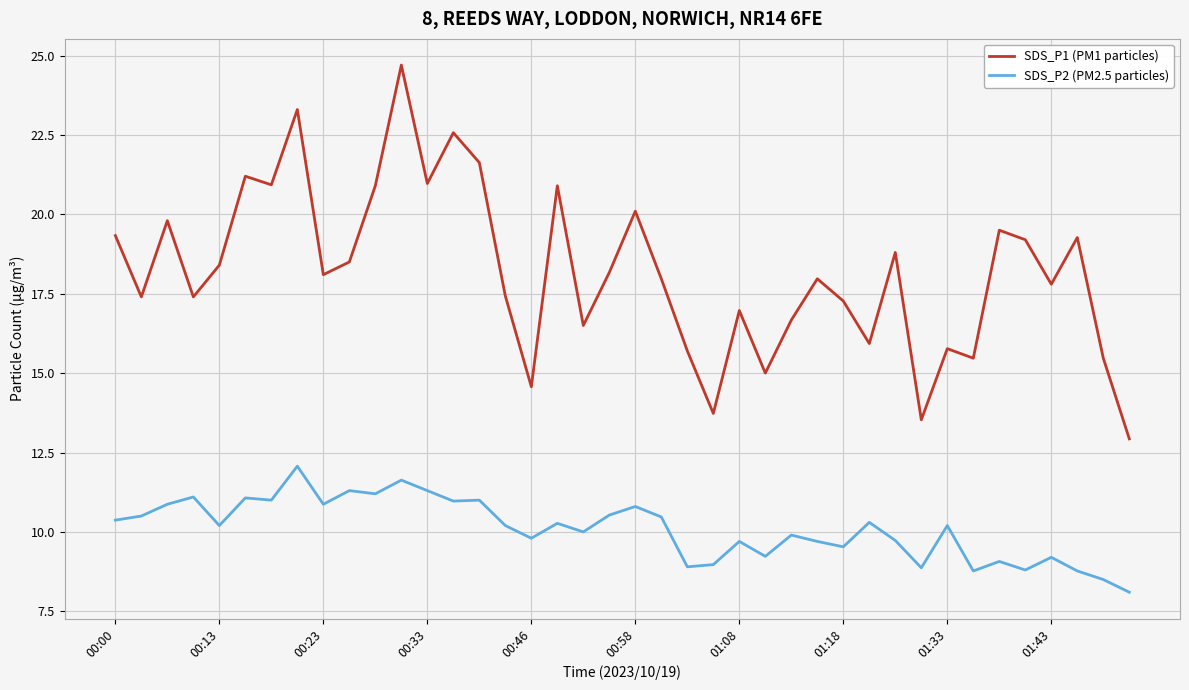

List the series in order of their peak value, lowest first.

SDS_P2 (PM2.5 particles), SDS_P1 (PM1 particles)